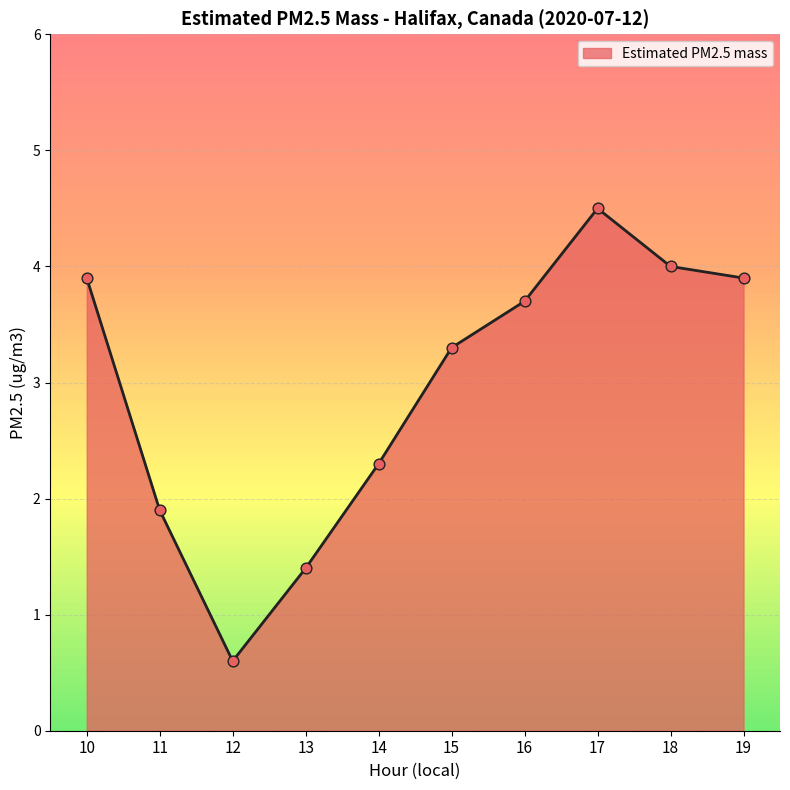

What is the change in value from 13 to 19?

+2.5